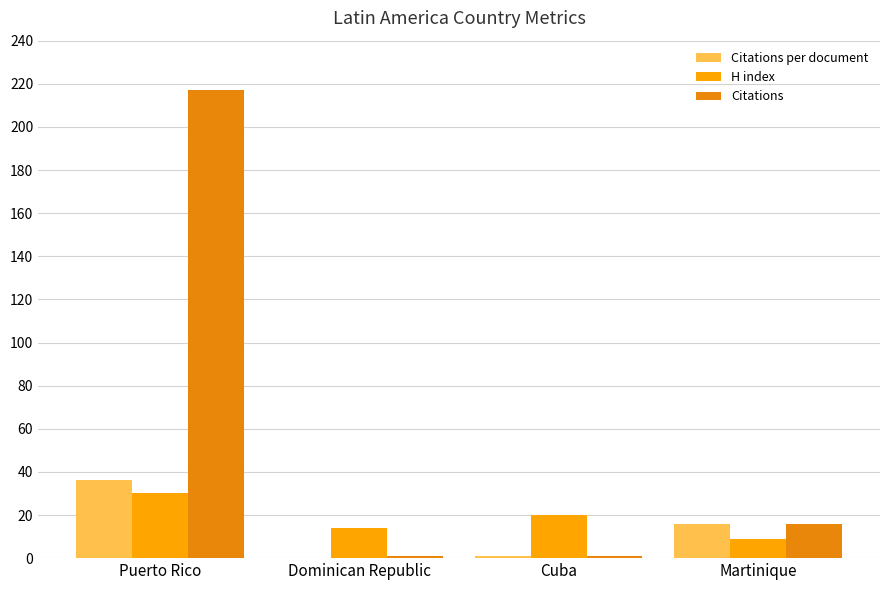

At which label does Citations per document first exceed 16?

Puerto Rico